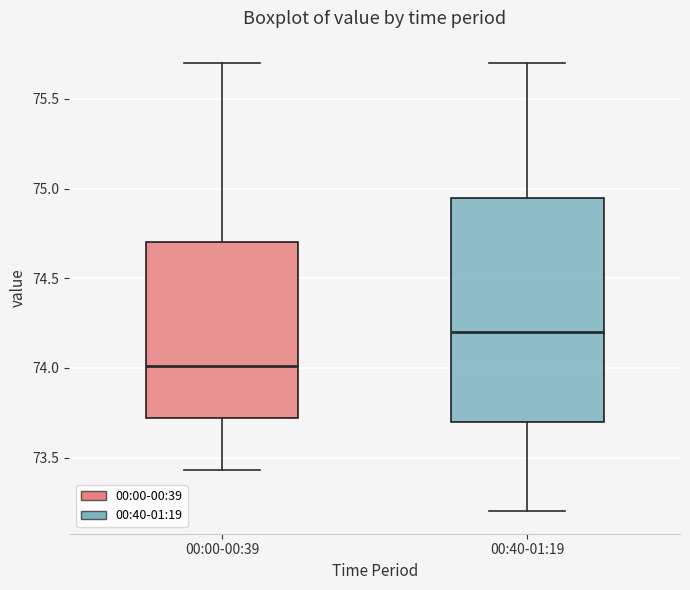

Which box has the highest median line?

00:40-01:19